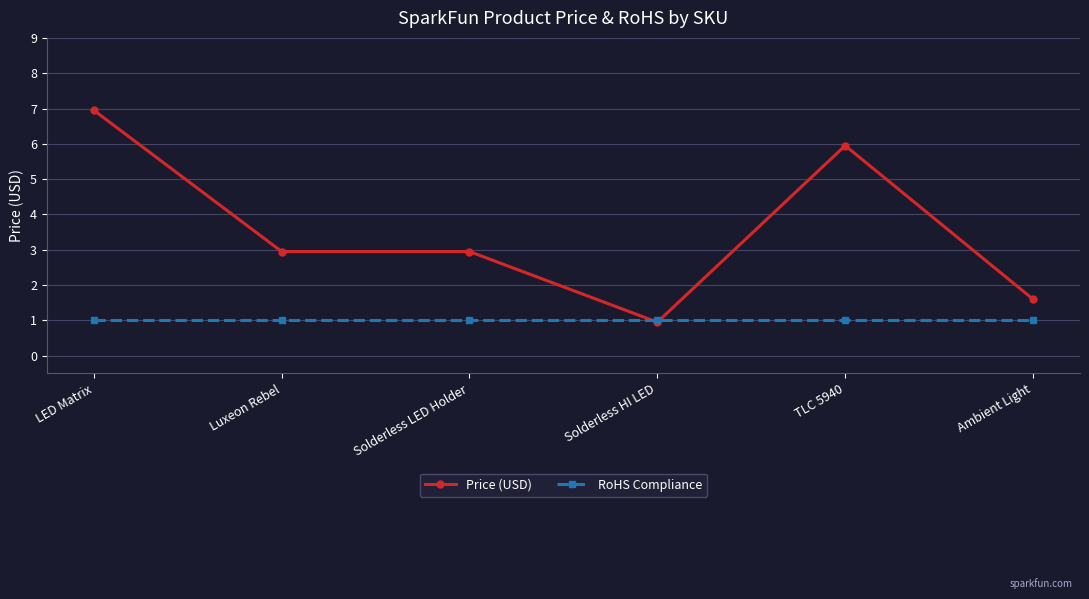

How many times do RoHS Compliance and Price (USD) cross each other?

2